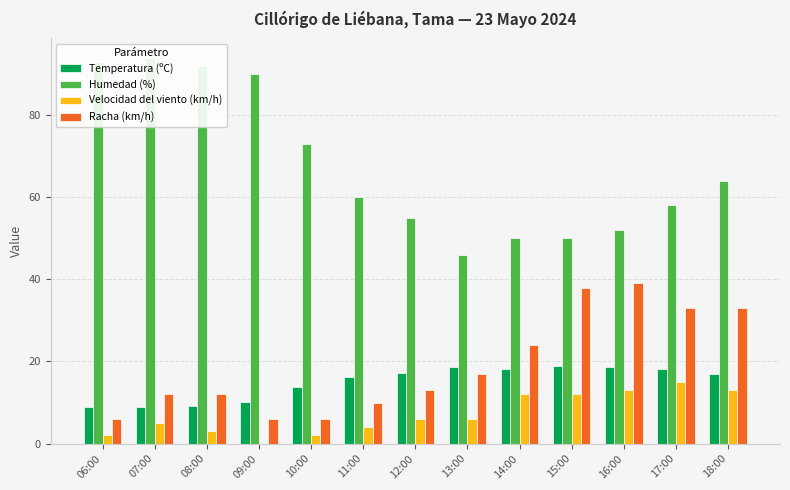

Is it true that Velocidad del viento (km/h) equals -10.4 at 09:00?

False